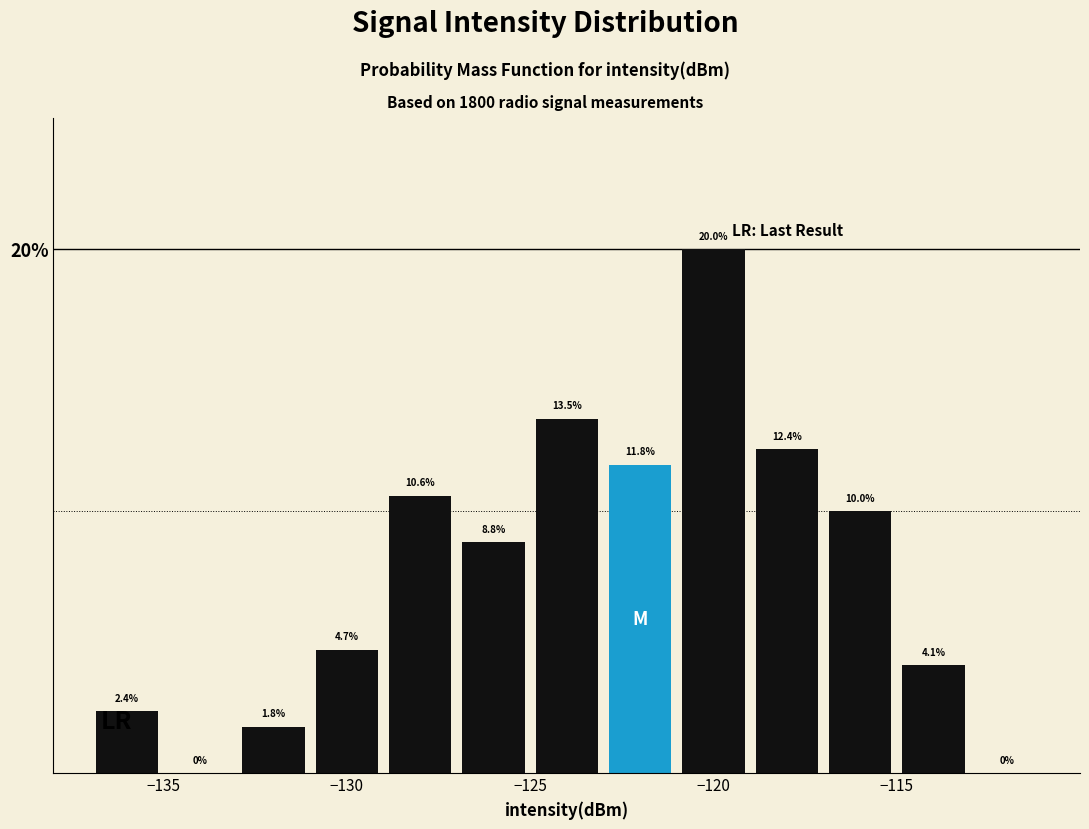

Over which range of the x-axis is the bar tallest?

-121 to -119